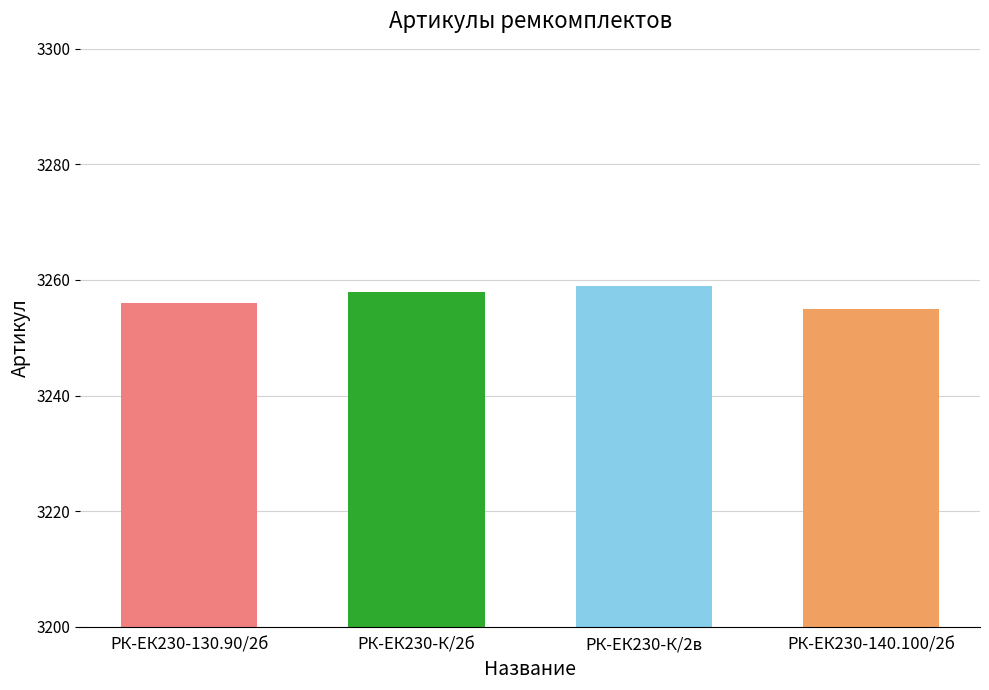

The chart shows a value of 4639 at РК-ЕК230-130.90/2б. True or false?

False